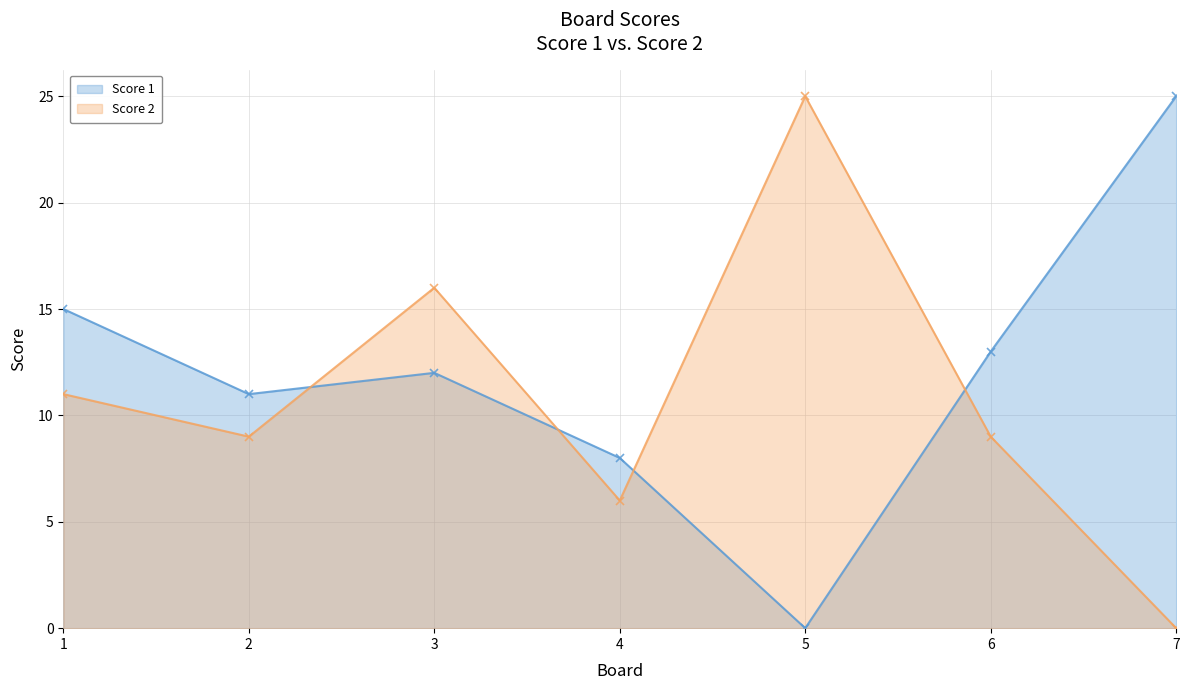

How many intersections are there between Score 2 and Score 1?

4